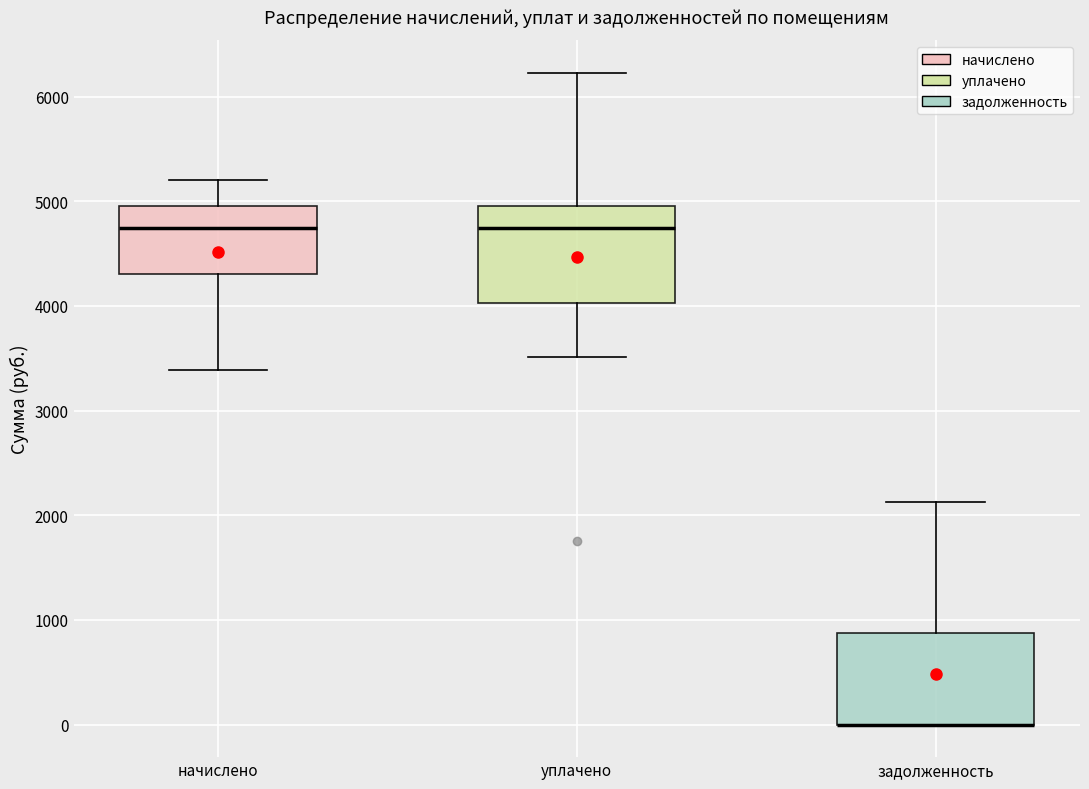

Reading left to right, read every box against the y-axis: the position of its median line, the range the box covers, and the ends of its whiskers. The values are not printed on the chart, so give them approximately, as read against the axis.

начислено: median 4700, box 4300 to 5000, whiskers 3400 to 5200
уплачено: median 4700, box 4000 to 5000, whiskers 3500 to 6200
задолженность: median 0 (drawn on the box's lower edge), box 0 to 900, whiskers 0 to 2100